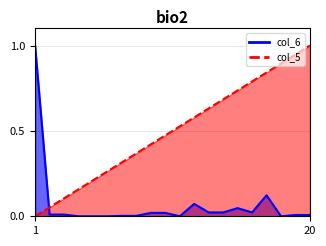

The col_6 series shows 0.0 at 2. True or false?

False